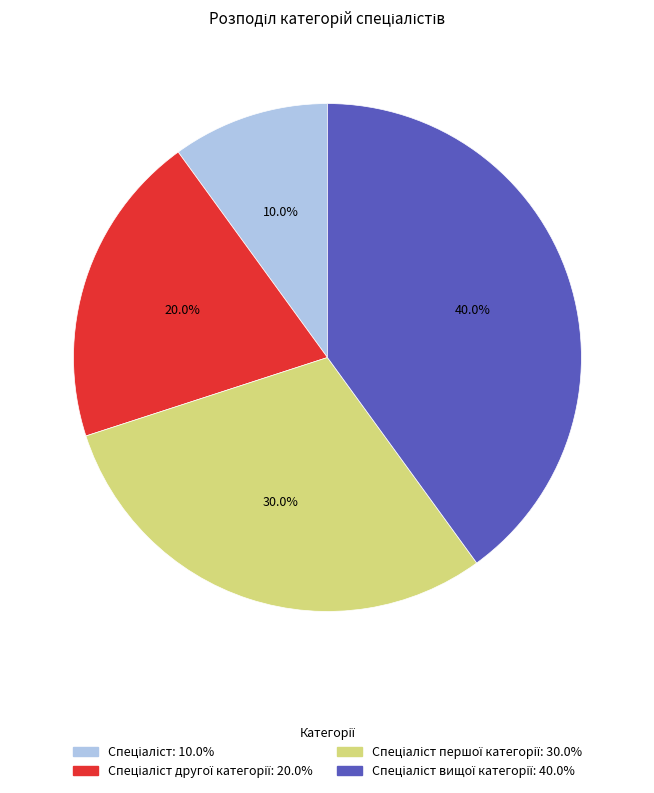

Count the number of slices in the pie.

4